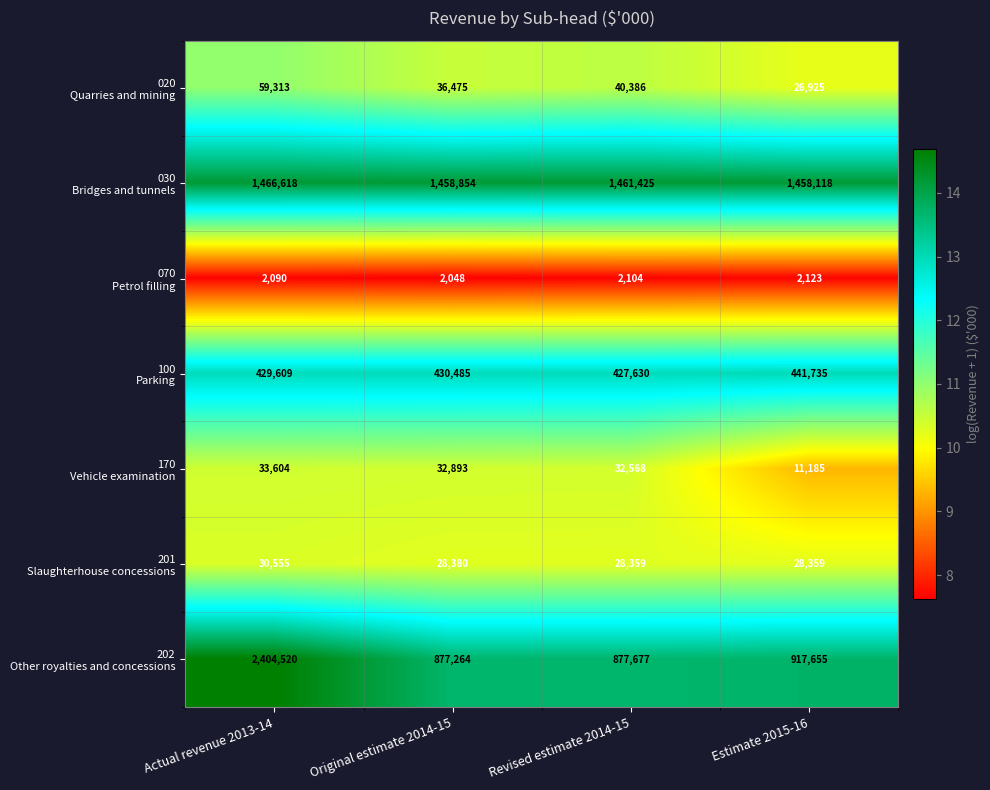

At which category is the sum across all series the highest?

Actual revenue 2013-14